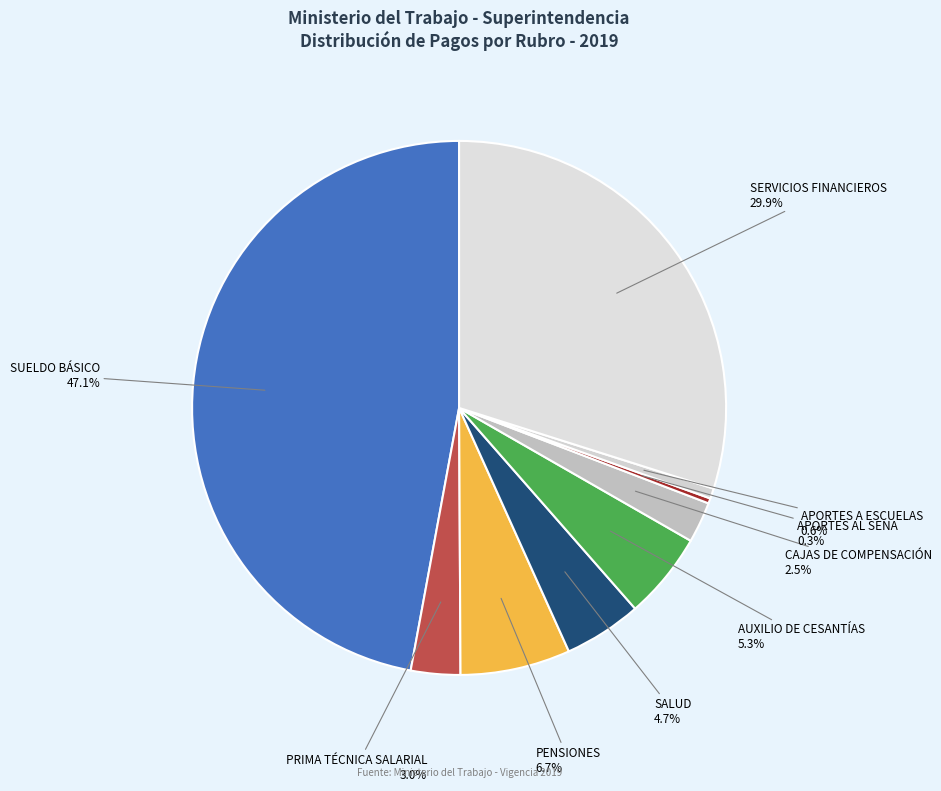

Between SALUD and AUXILIO DE CESANTÍAS, which is larger?

AUXILIO DE CESANTÍAS